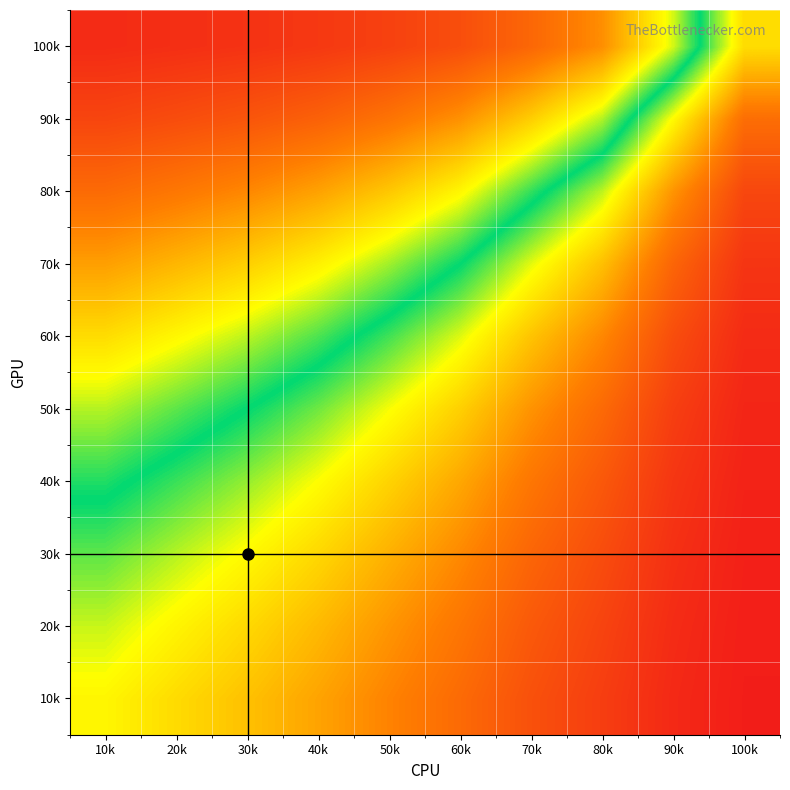

Reading left to right, extract all data points from this chart.

10k: 10k=0.6	20k=0.7	30k=0.7	40k=0.7	50k=0.8	60k=0.8	70k=0.9	80k=0.9	90k=1.0	100k=1.0
20k: 10k=0.6	20k=0.6	30k=0.7	40k=0.7	50k=0.8	60k=0.8	70k=0.9	80k=0.9	90k=1.0	100k=1.0
30k: 10k=0.5	20k=0.6	30k=0.6	40k=0.7	50k=0.7	60k=0.8	70k=0.8	80k=0.9	90k=1.0	100k=1.0
40k: 10k=0.5	20k=0.5	30k=0.6	40k=0.6	50k=0.7	60k=0.7	70k=0.8	80k=0.9	90k=0.9	100k=1.0
50k: 10k=0.4	20k=0.5	30k=0.5	40k=0.6	50k=0.6	60k=0.7	70k=0.8	80k=0.8	90k=0.9	100k=1.0
60k: 10k=0.3	20k=0.4	30k=0.4	40k=0.5	50k=0.5	60k=0.6	70k=0.7	80k=0.8	90k=0.9	100k=1.0
70k: 10k=0.2	20k=0.3	30k=0.3	40k=0.4	50k=0.4	60k=0.5	70k=0.6	80k=0.7	90k=0.8	100k=0.9
80k: 10k=0.2	20k=0.2	30k=0.2	40k=0.2	50k=0.3	60k=0.4	70k=0.5	80k=0.6	90k=0.8	100k=0.9
90k: 10k=0.1	20k=0.1	30k=0.1	40k=0.1	50k=0.2	60k=0.2	70k=0.3	80k=0.4	90k=0.6	100k=0.8
100k: 10k=0.0	20k=0.0	30k=0.1	40k=0.1	50k=0.1	60k=0.1	70k=0.2	80k=0.2	90k=0.4	100k=0.7